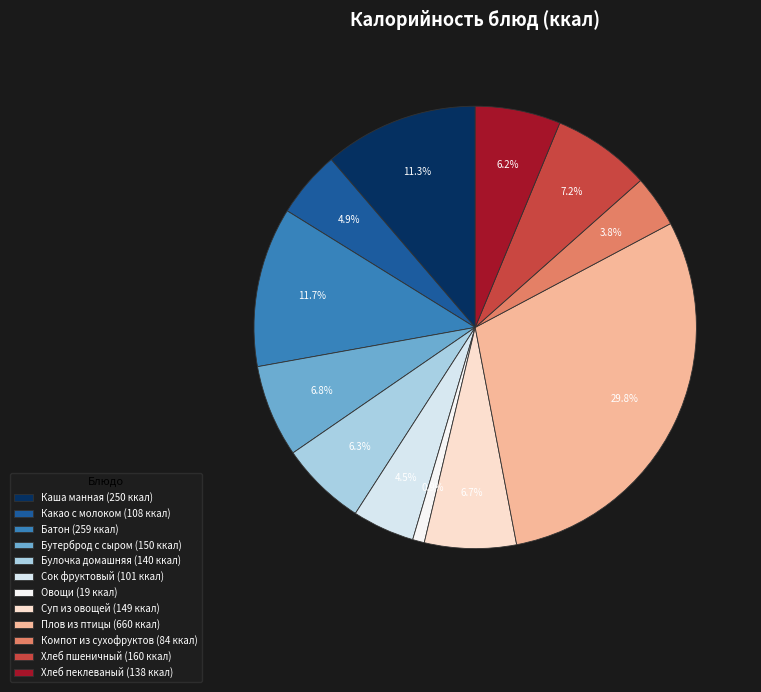

Is it true that Батон is 12% of the pie?

True